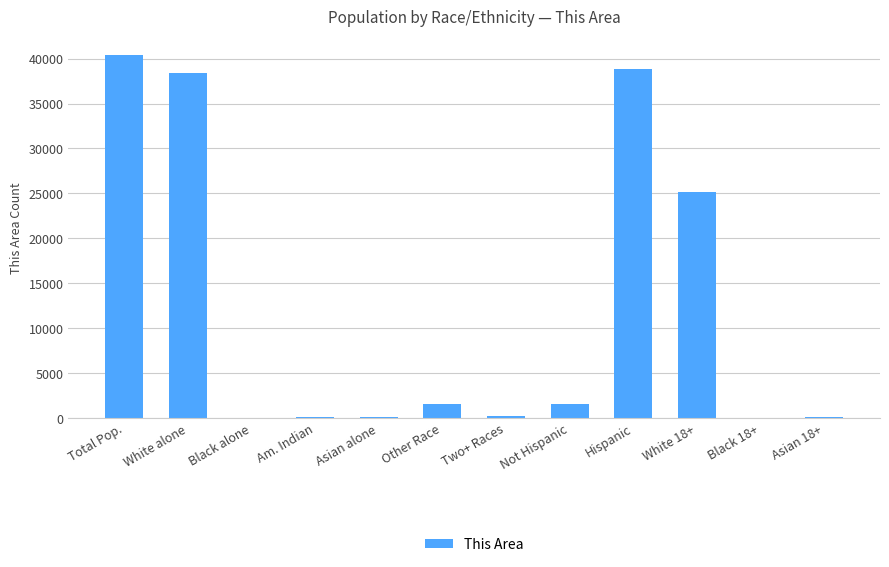

True or false: the data shows 19358 at Total Pop..

False